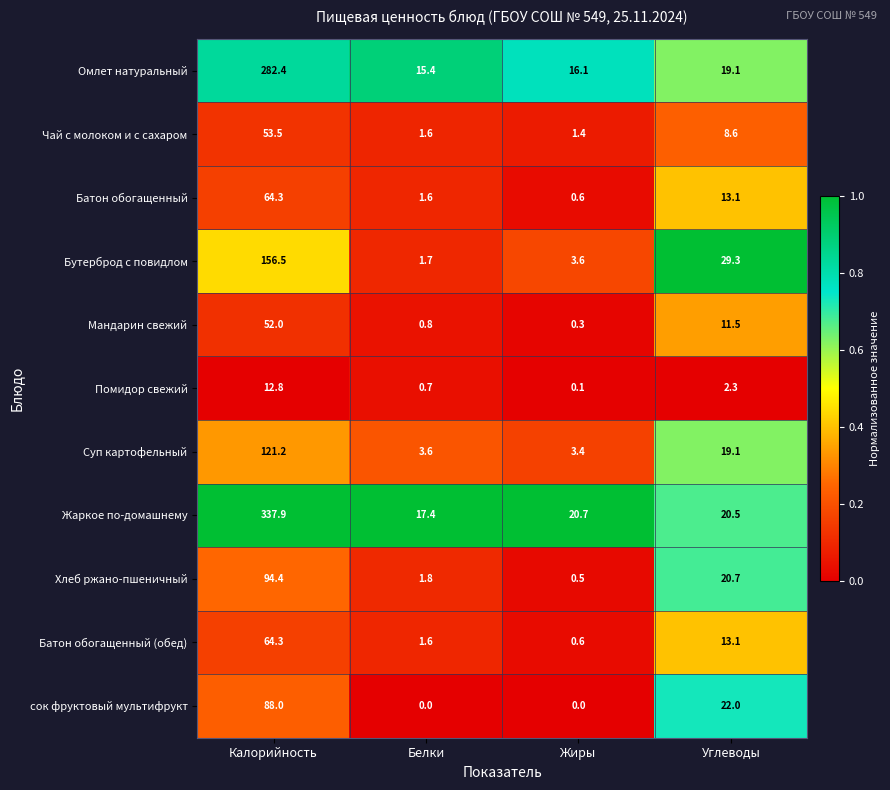

What is the sum of all Хлеб ржано-пшеничный values?

117.4